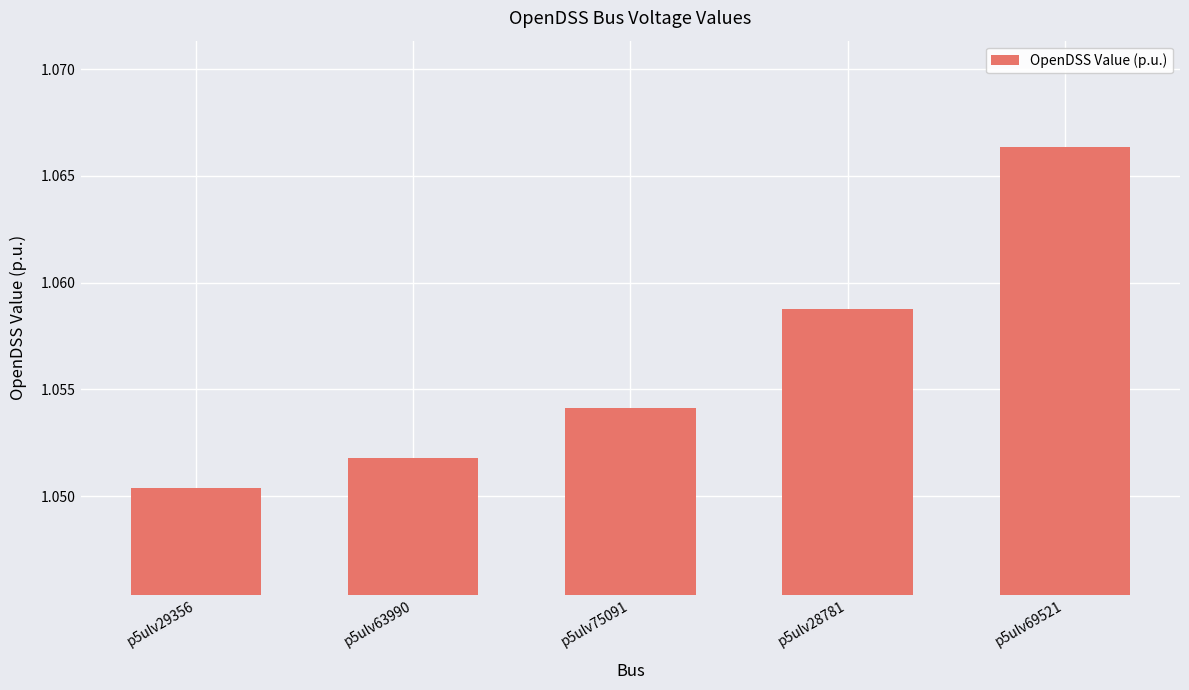

What is the sum of all values?

5.3